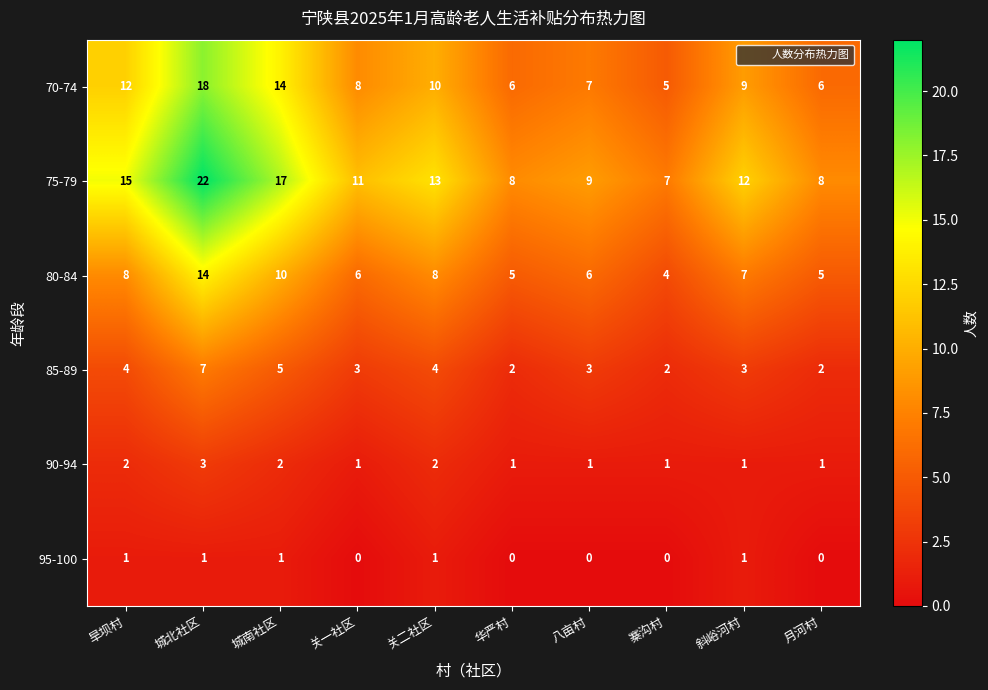

What is the total value across all series at 寨沟村?

19